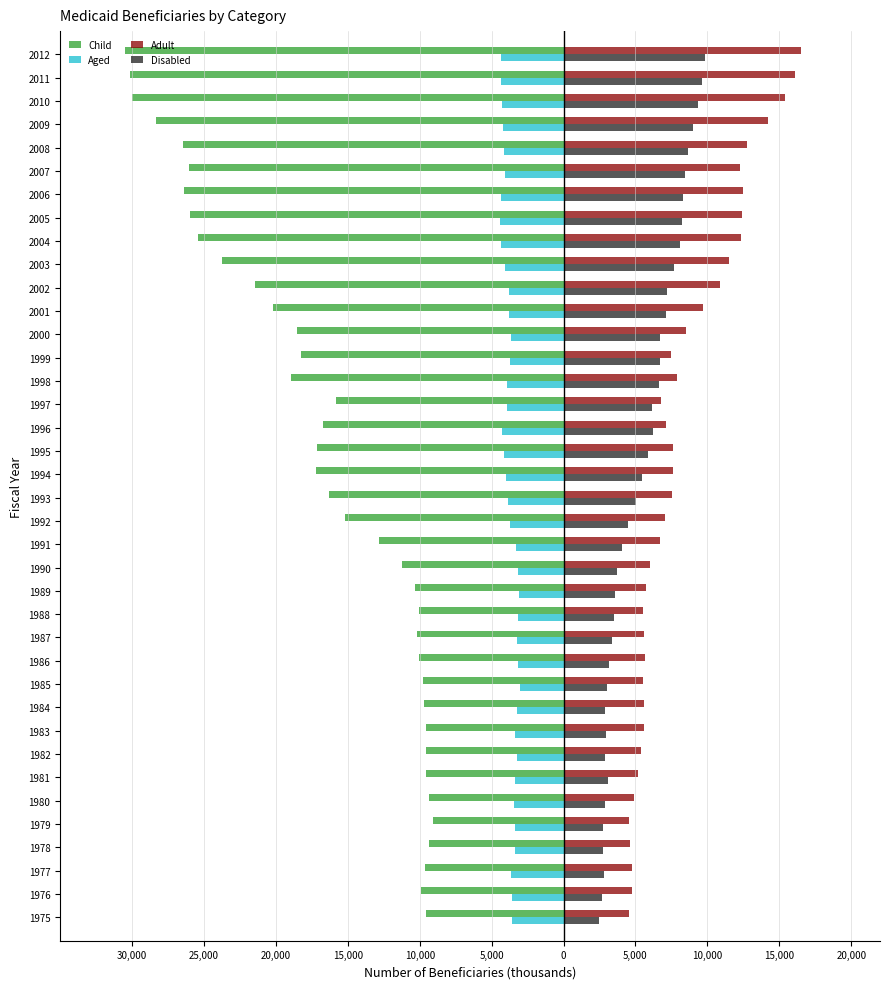

What are all the series names shown in the legend?

Child, Aged, Adult, Disabled